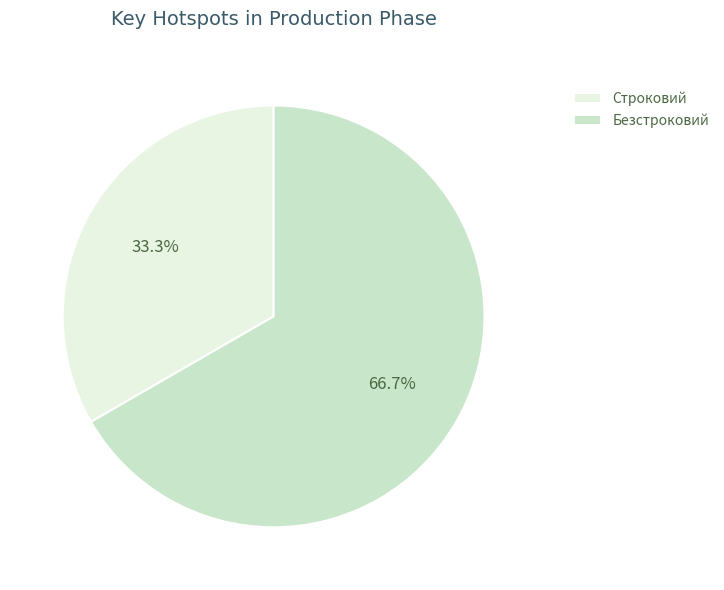

True or false: Безстроковий accounts for 56% of the total.

False